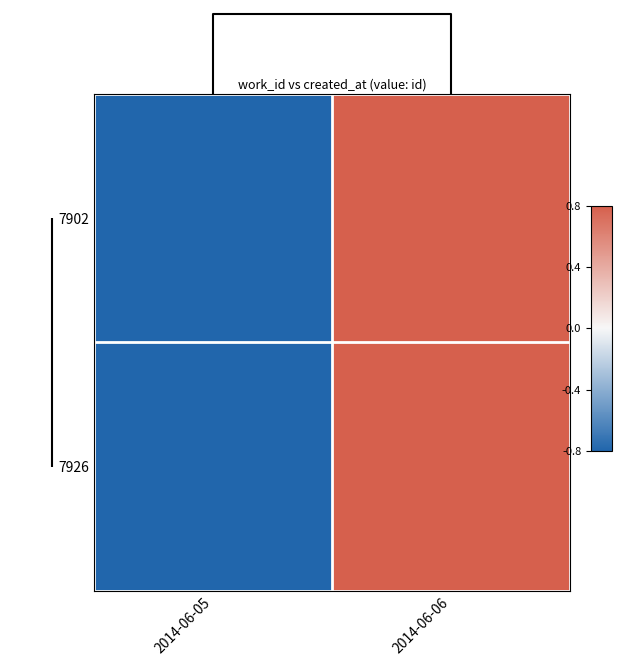

Reading left to right, transcribe all the data shown in this chart.

7902: 2014-06-05=0	2014-06-06=1
7926: 2014-06-05=0	2014-06-06=1